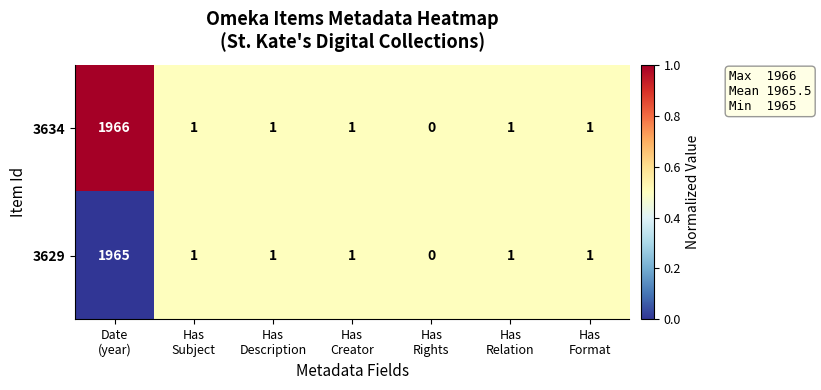

Reading left to right, transcribe all the data shown in this chart.

3634: 1966	1	1	1	0	1	1
3629: 1965	1	1	1	0	1	1